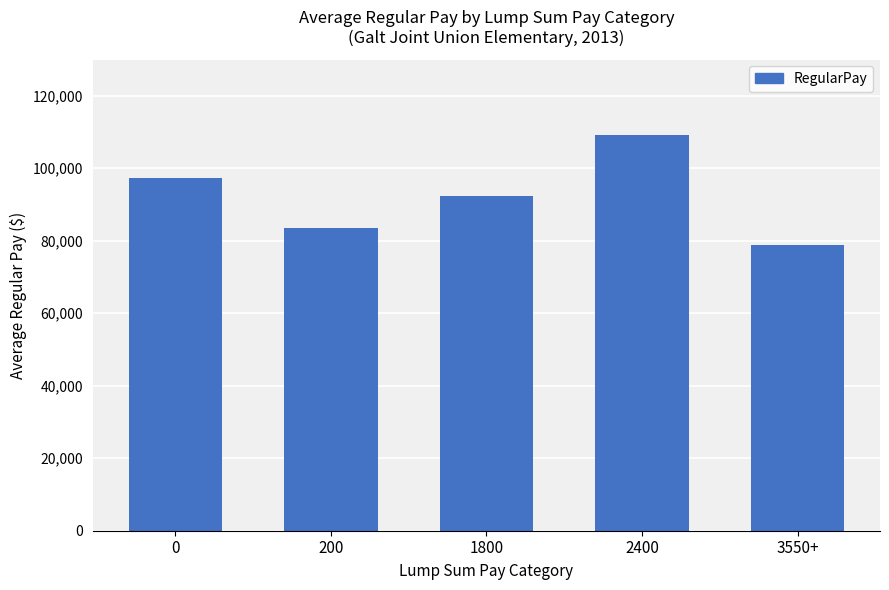

How many bars are there in total?

5